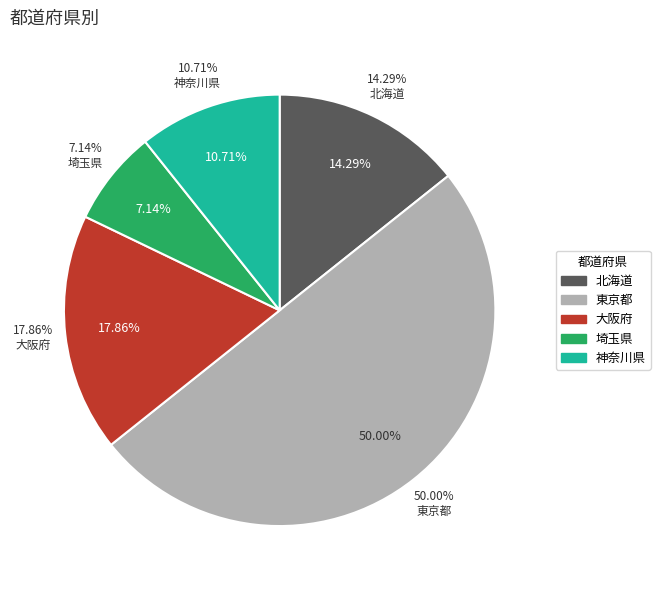

Which category accounts for the majority?

東京都